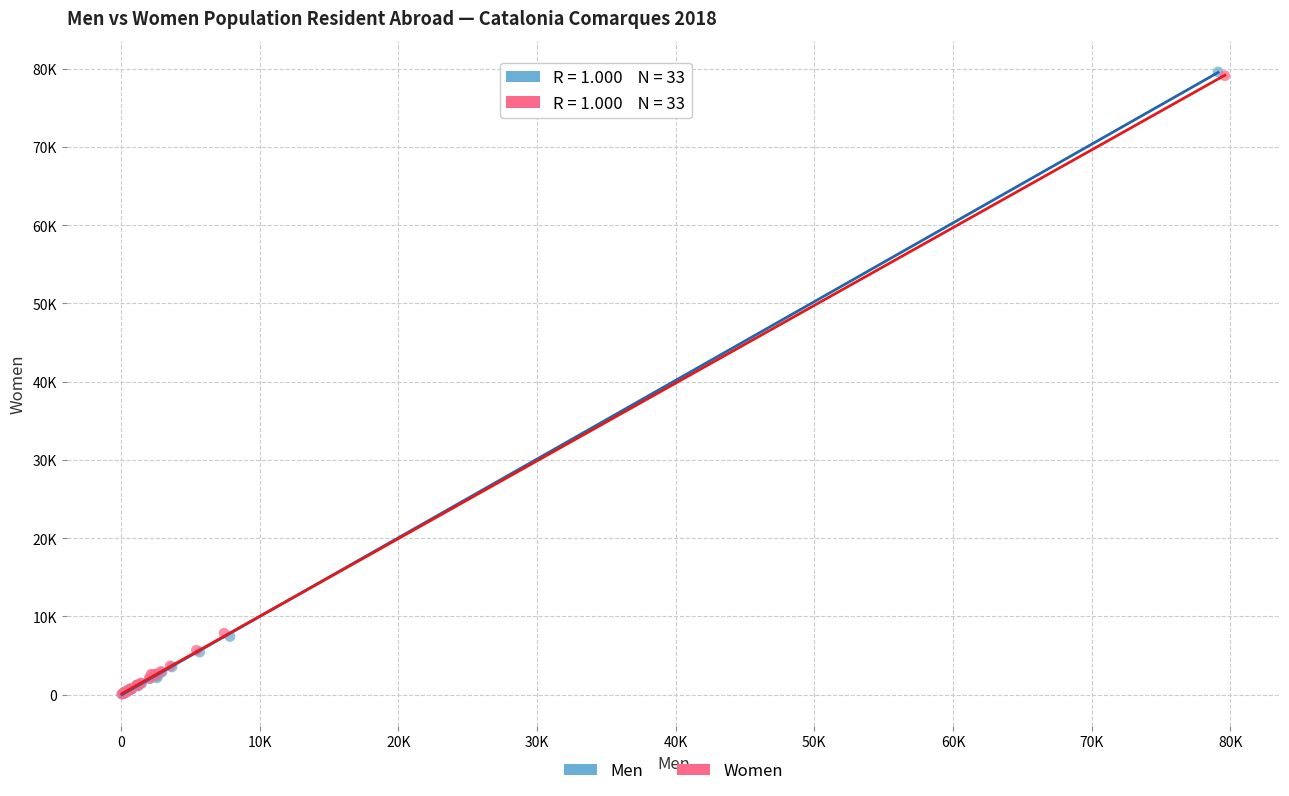

What are all the series names shown in the legend?

Men, Women